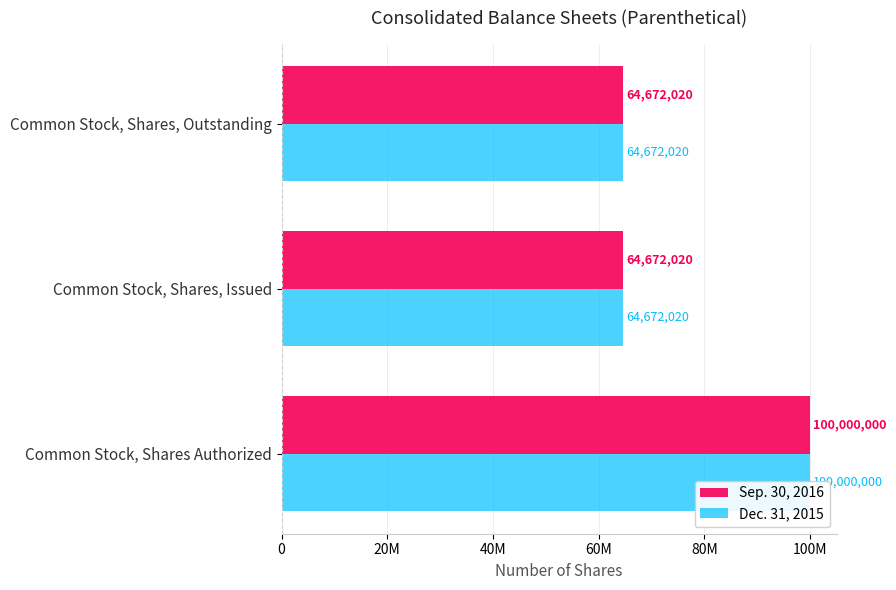

Rank the series at Common Stock, Shares Authorized from lowest to highest value.

Sep. 30, 2016, Dec. 31, 2015